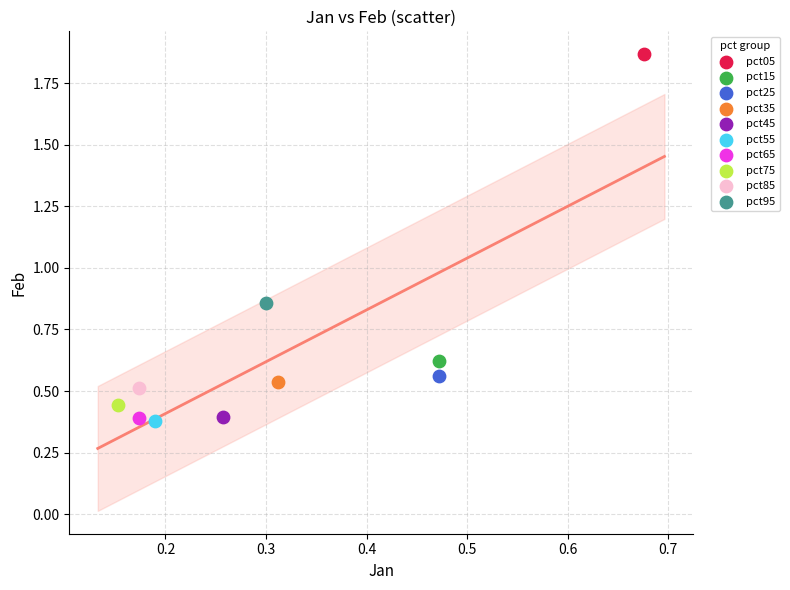

Which series contains the highest Y value?

pct05